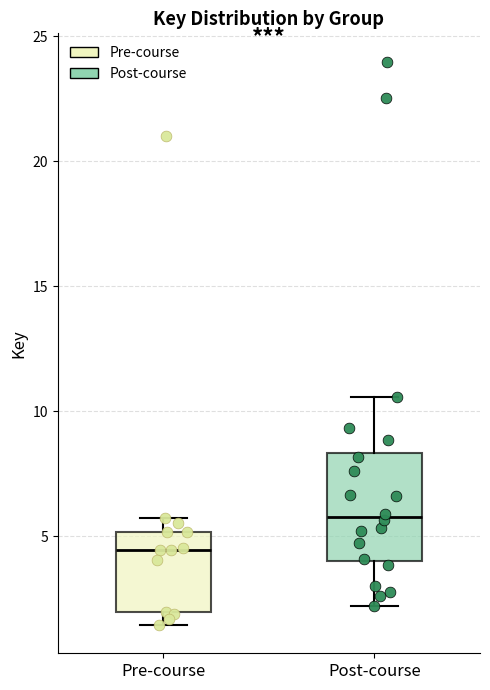

Where does the median line of the box for Post-course sit on the y-axis? The values are not printed on the chart, so give them approximately, as read against the axis.

6.0